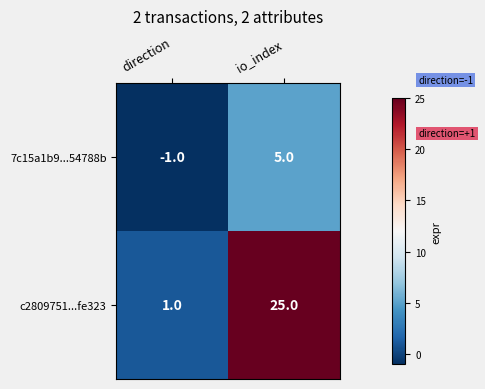

At io_index, list the series in order from smallest to largest.

7c15a1b9...54788b, c2809751...fe323